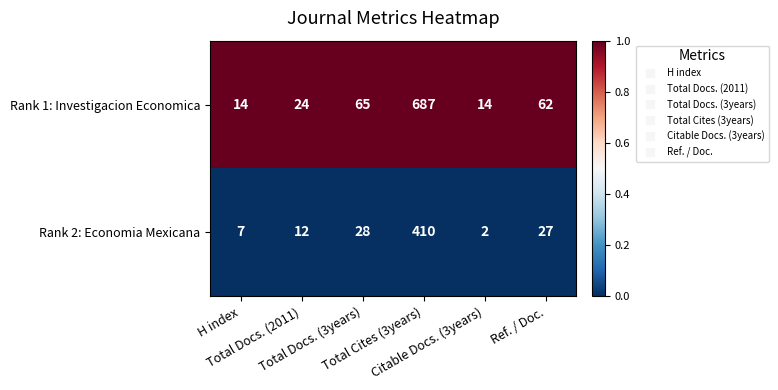

What is the difference between the maximum and minimum values in the Rank 2: Economia Mexicana series?

408